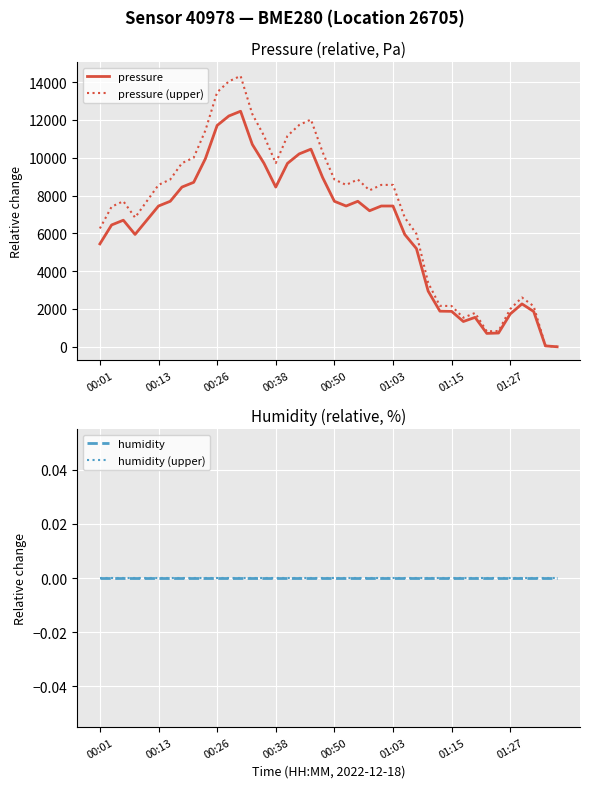

What position from the left is 8?

9